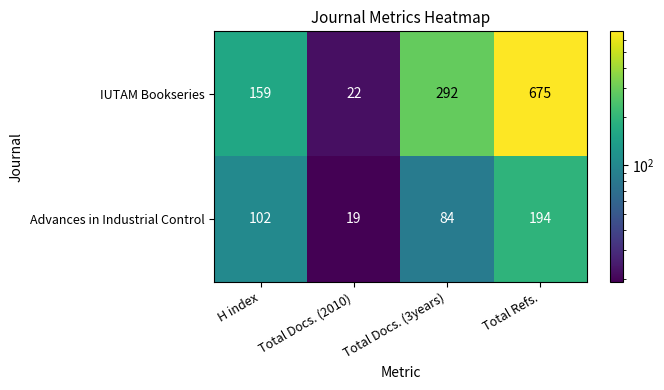

Is it true that Advances in Industrial Control equals 34 at Total Docs. (2010)?

False